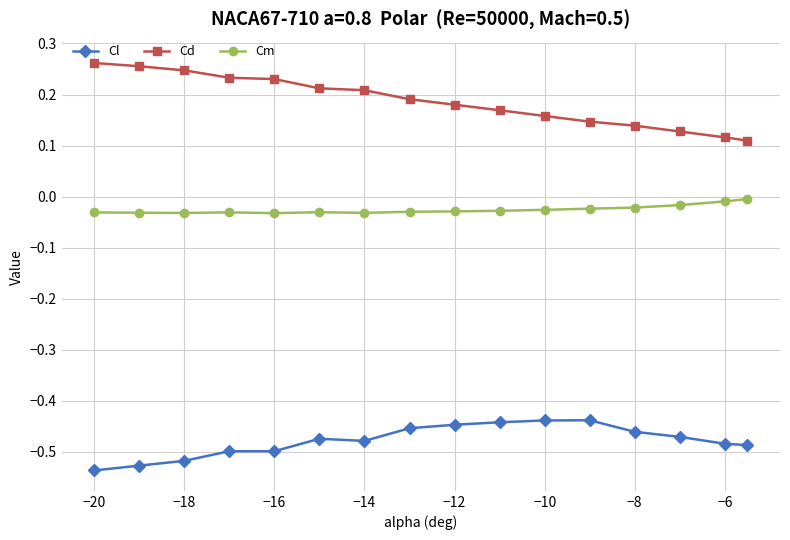

What is the sum of all Cd values?

3.0